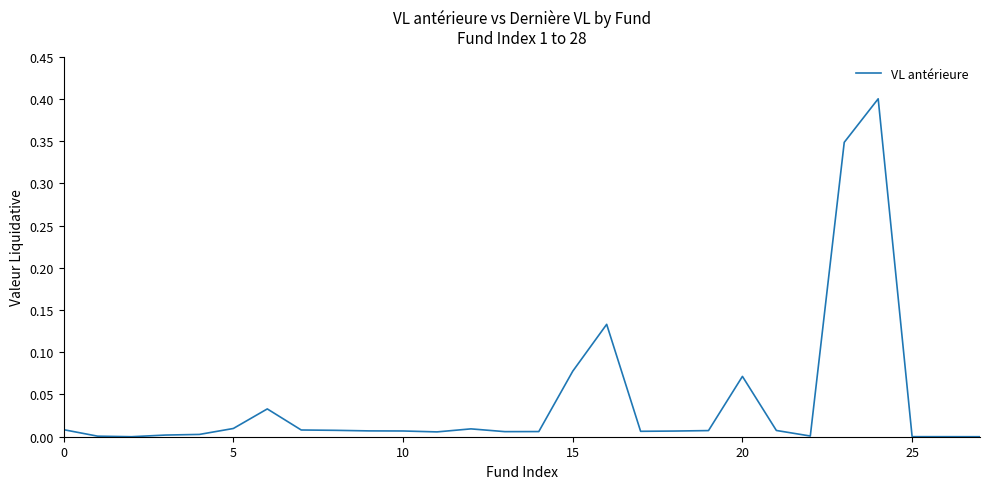

How many categories are shown in the chart?

28